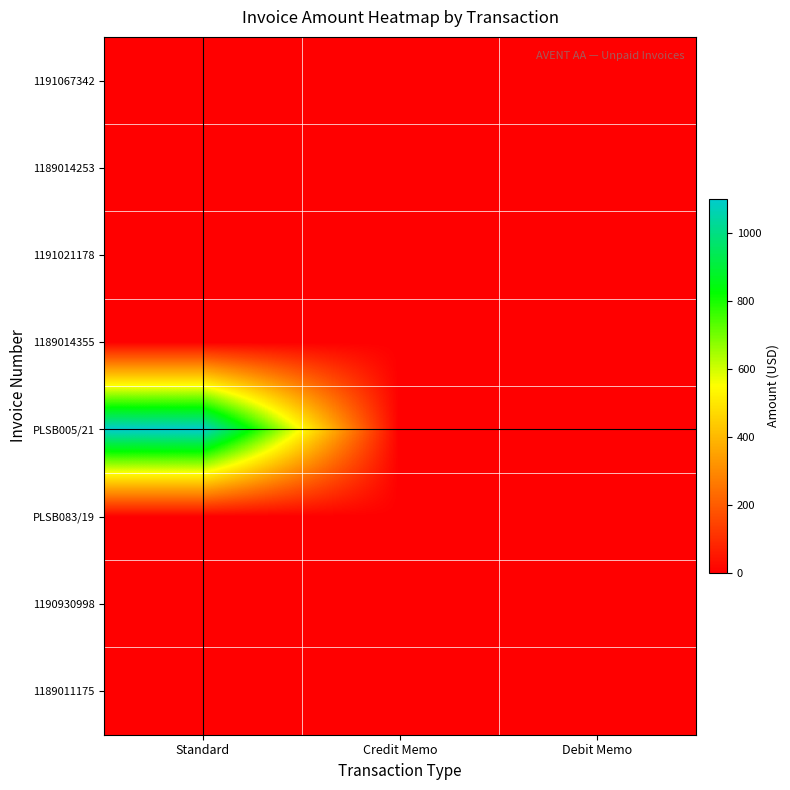

Reading left to right, list all the values displayed in this chart.

1191067342: Standard=0	Credit Memo=0	Debit Memo=0
1189014253: Standard=0	Credit Memo=0	Debit Memo=0
1191021178: Standard=0	Credit Memo=0	Debit Memo=0
1189014355: Standard=0	Credit Memo=0	Debit Memo=0
PLSB005/21: Standard=1100	Credit Memo=0	Debit Memo=0
PLSB083/19: Standard=0	Credit Memo=0	Debit Memo=0
1190930998: Standard=0	Credit Memo=0	Debit Memo=0
1189011175: Standard=0	Credit Memo=0	Debit Memo=0